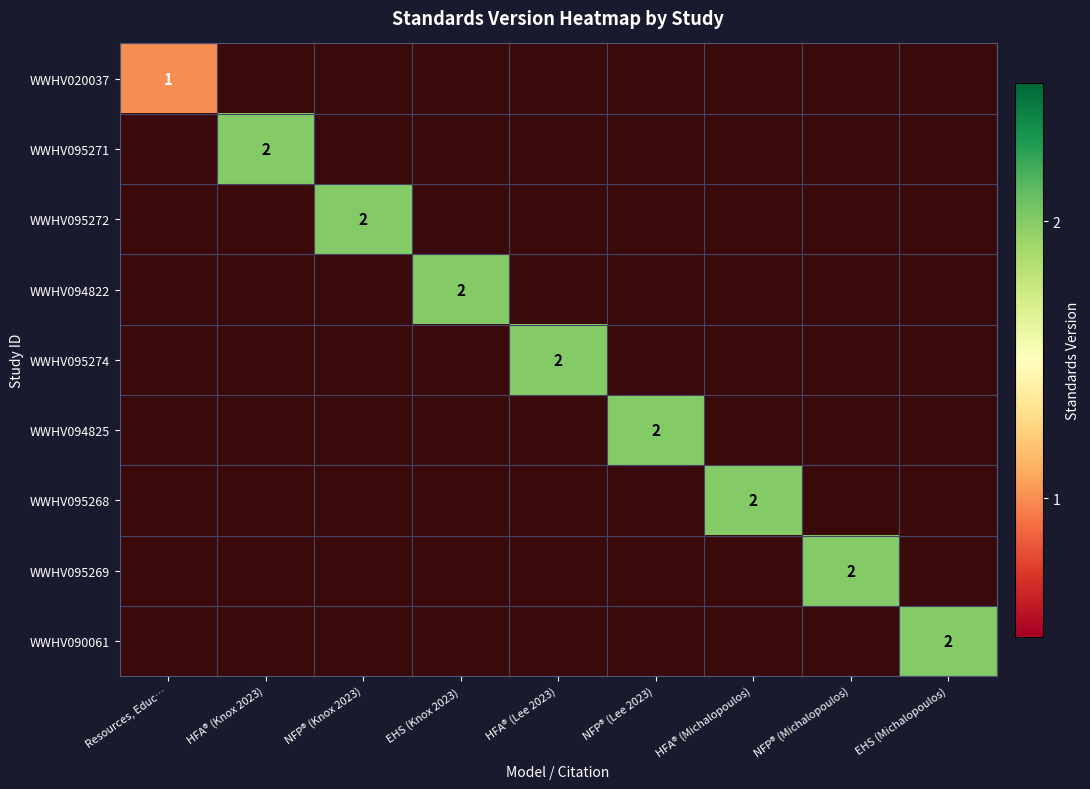

Is it true that WWHV095274 equals 1 at HFA® (Lee 2023)?

False